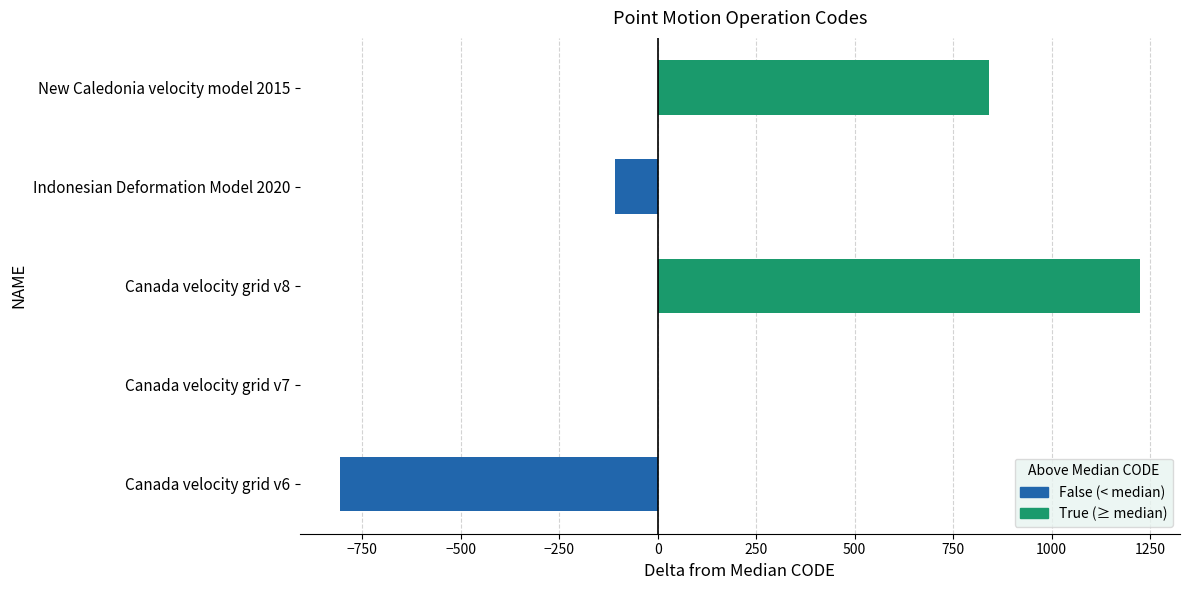

Reading top to bottom, extract all data points from this chart.

New Caledonia velocity model 2015=840	Indonesian Deformation Model 2020=-108	Canada velocity grid v8=1224	Canada velocity grid v7=0	Canada velocity grid v6=-807